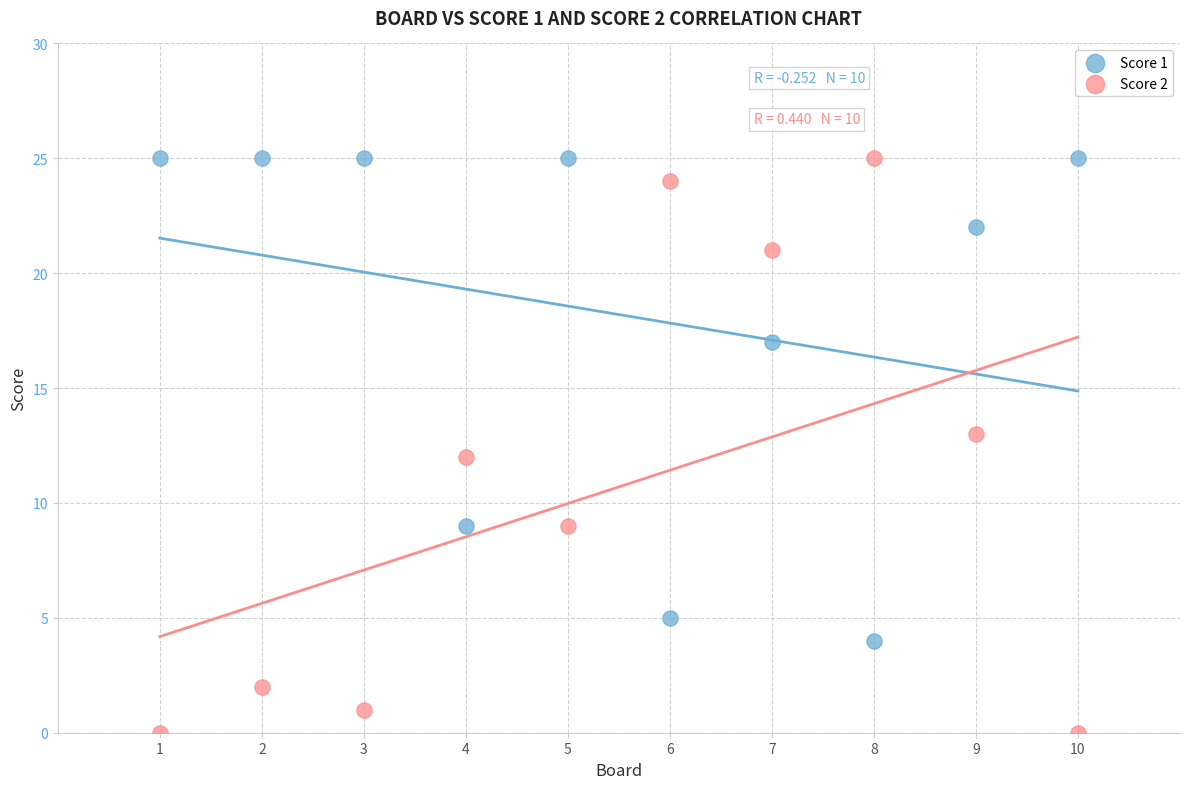

Across all data points, what is the range of X values (max minus min)?

9